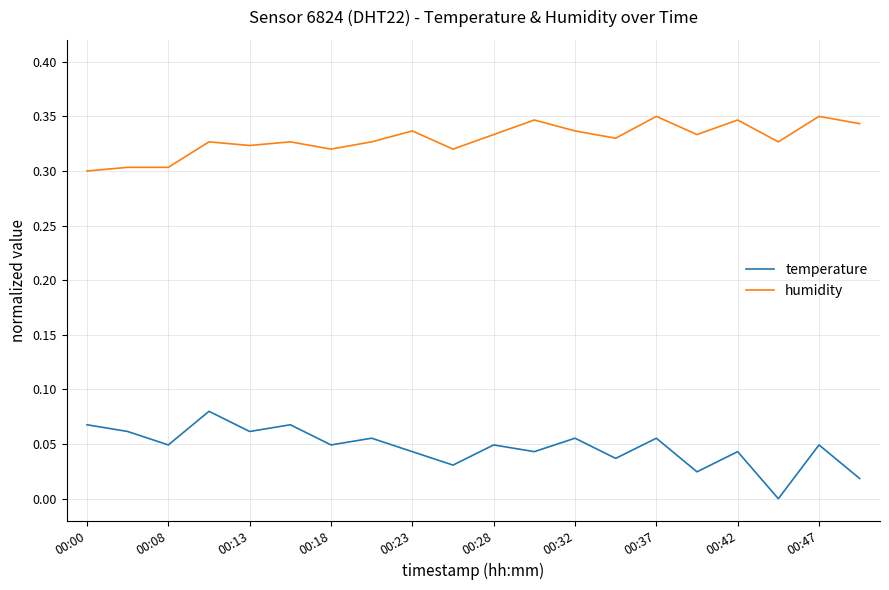

Is this an area chart (filled region under the line)?

No